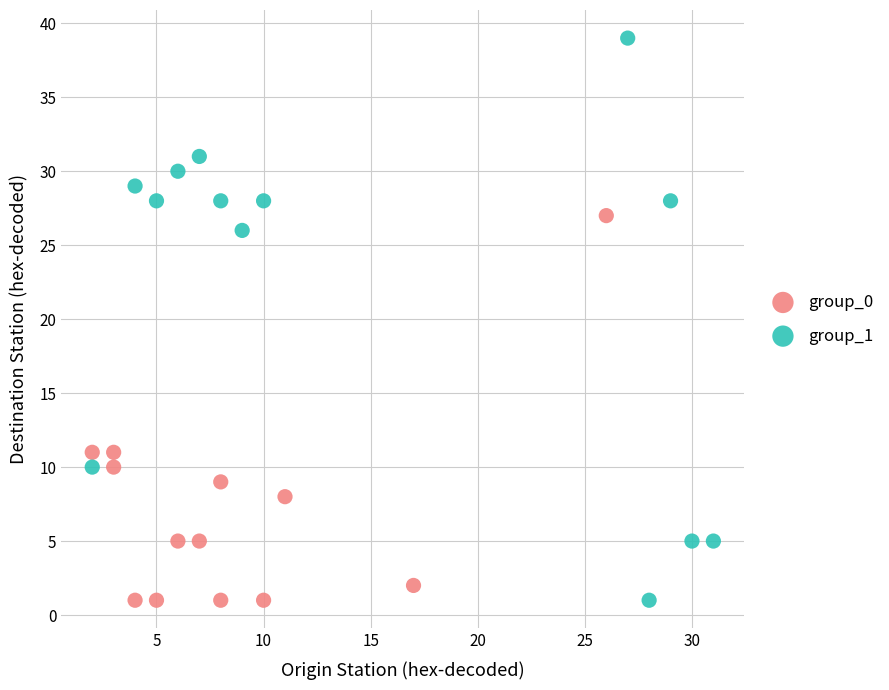

Which series has the largest Y range (max minus min)?

group_1